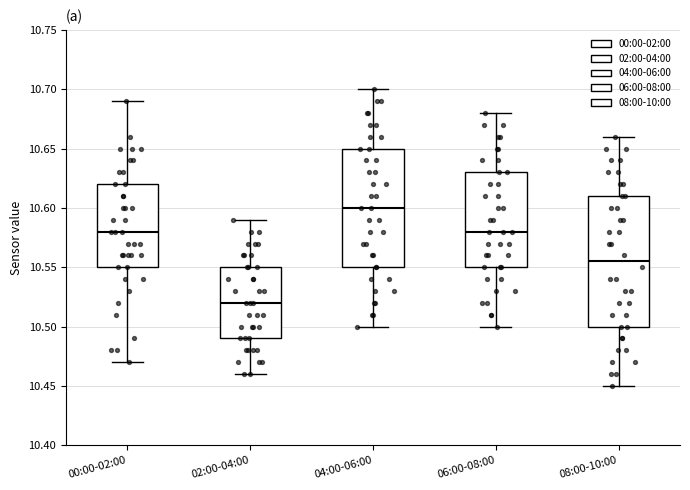

Where is the upper edge of the box for 08:00-10:00 on the y-axis? The values are not printed on the chart, so give them approximately, as read against the axis.

10.610